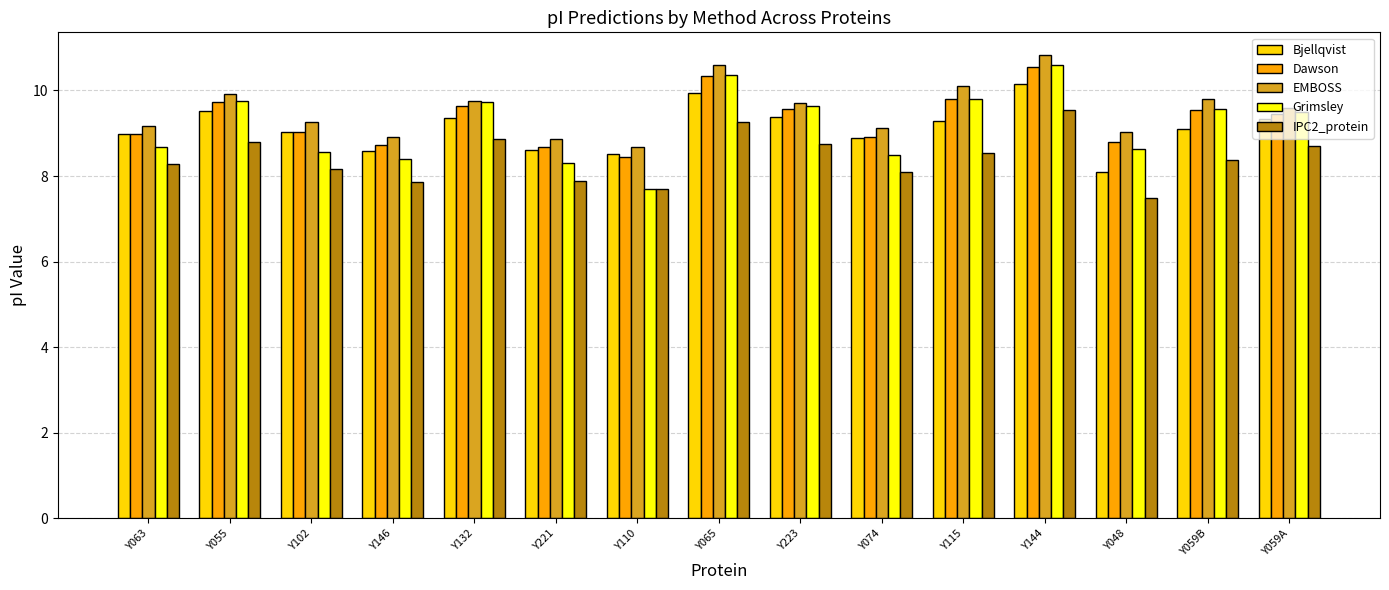

Is the value of IPC2_protein at Y063 greater than the value of EMBOSS at Y059A?

No